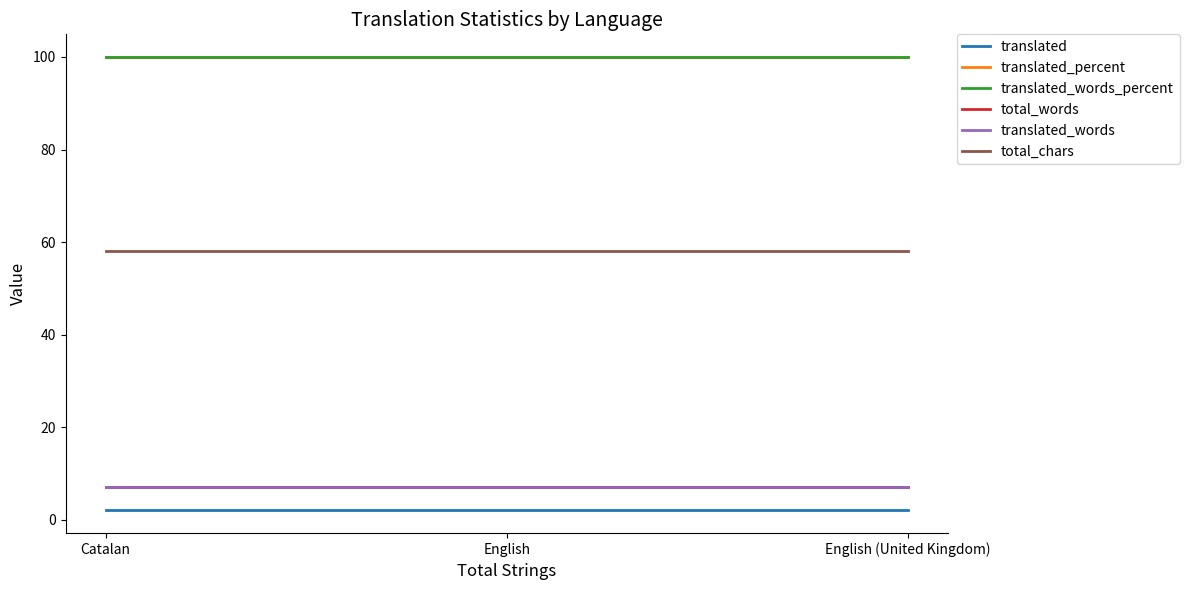

What is the approximate value of translated_percent at Catalan?

100